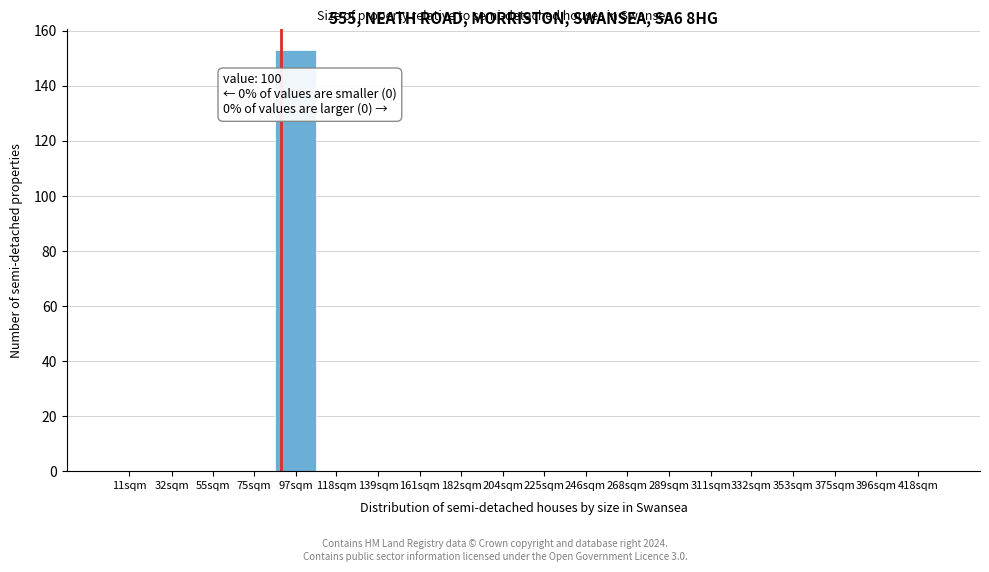

Reading right to left, list all the values displayed in this chart.

418sqm=0	396sqm=0	375sqm=0	353sqm=0	332sqm=0	311sqm=0	289sqm=0	268sqm=0	246sqm=0	225sqm=0	204sqm=0	182sqm=0	161sqm=0	139sqm=0	118sqm=0	97sqm=153	75sqm=0	55sqm=0	32sqm=0	11sqm=0